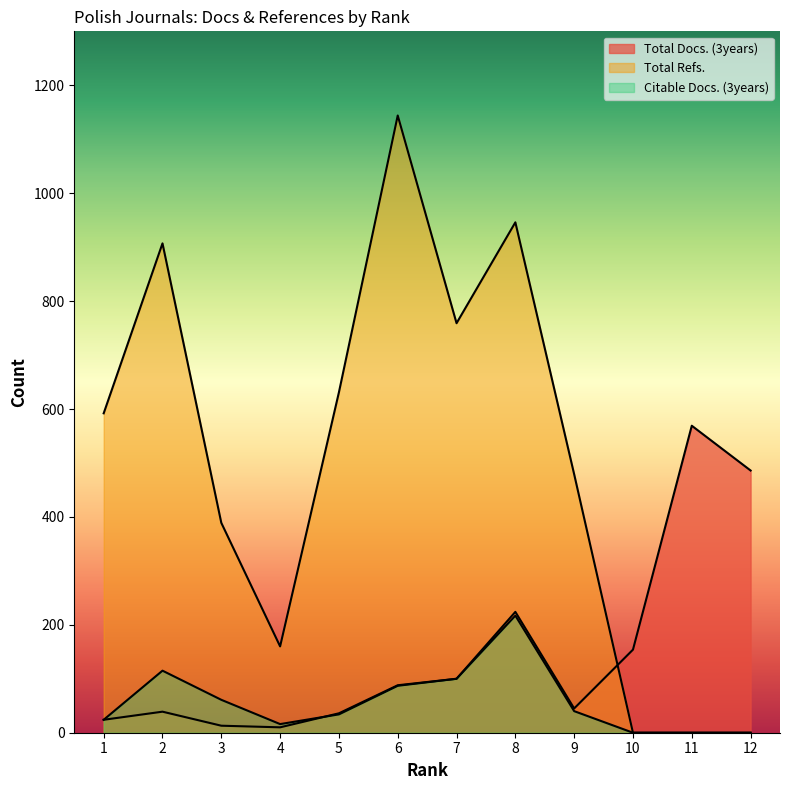

The value of Total Docs. (3years) at 8 is 400. True or false?

False